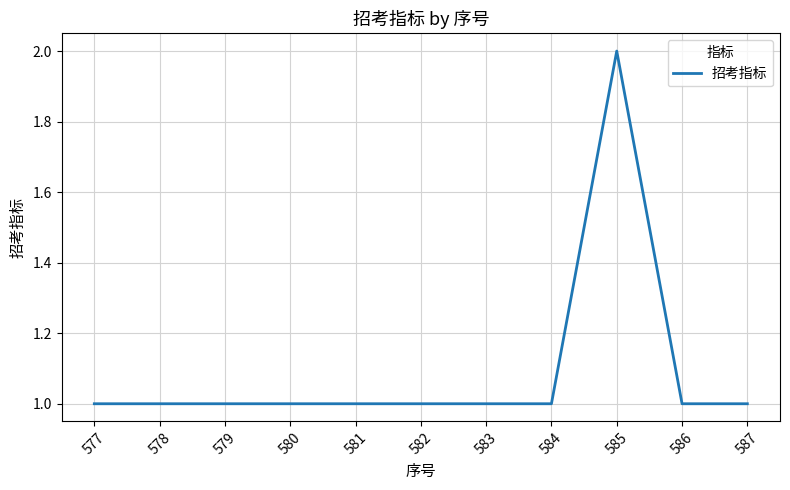

What is the maximum value shown in the chart?

2